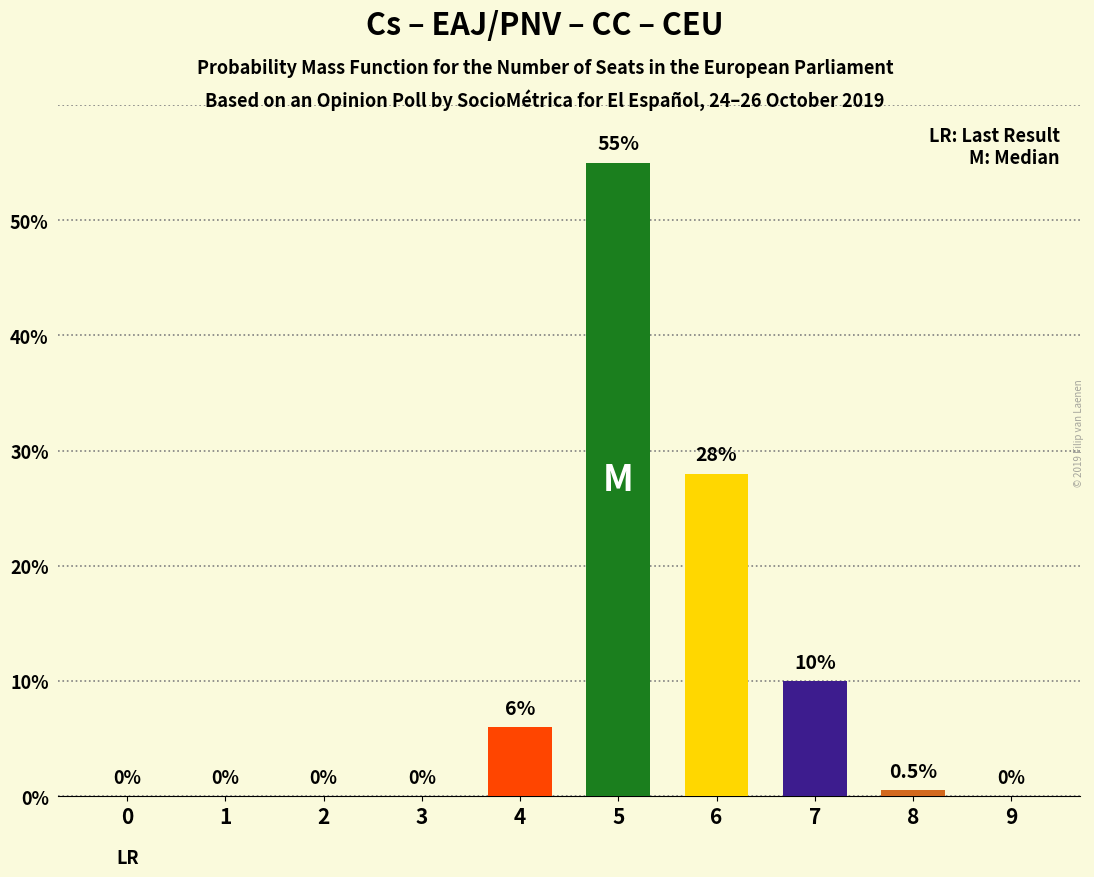

Read the value at 6.

28.0